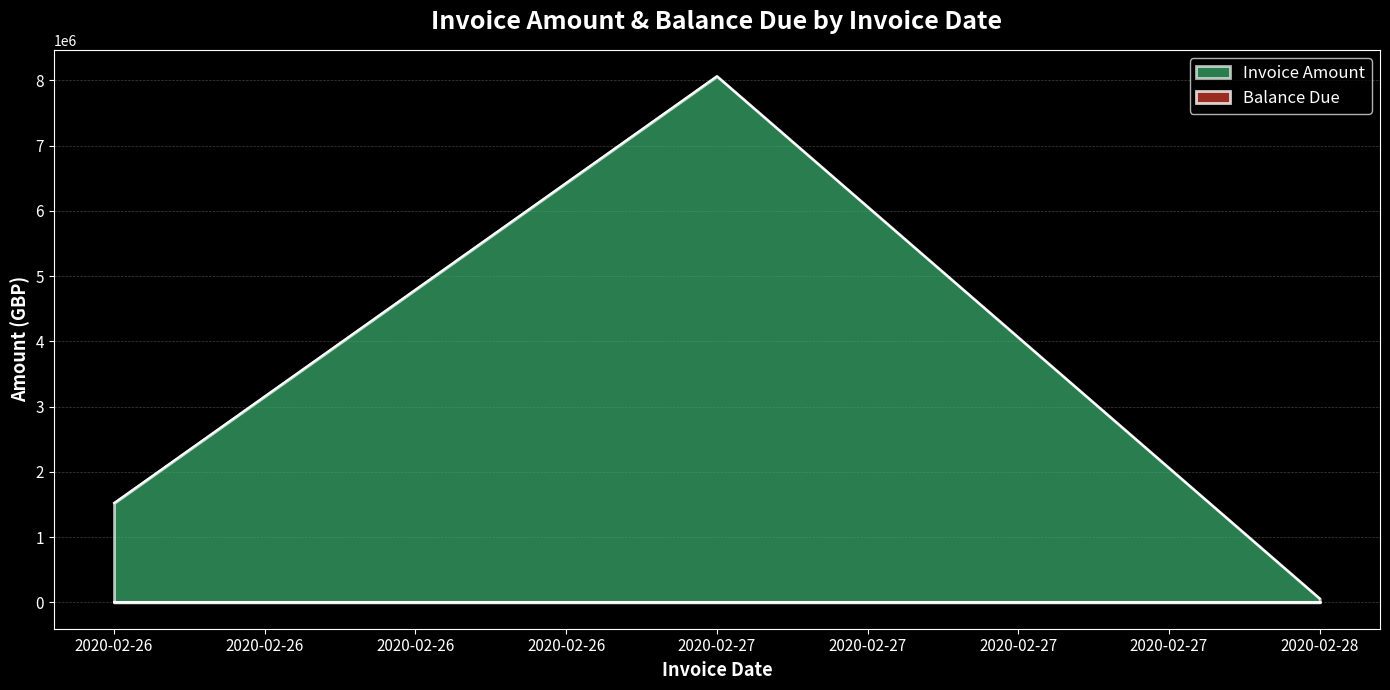

Between 2020-02-27 and 2020-02-27, which is larger?

2020-02-27